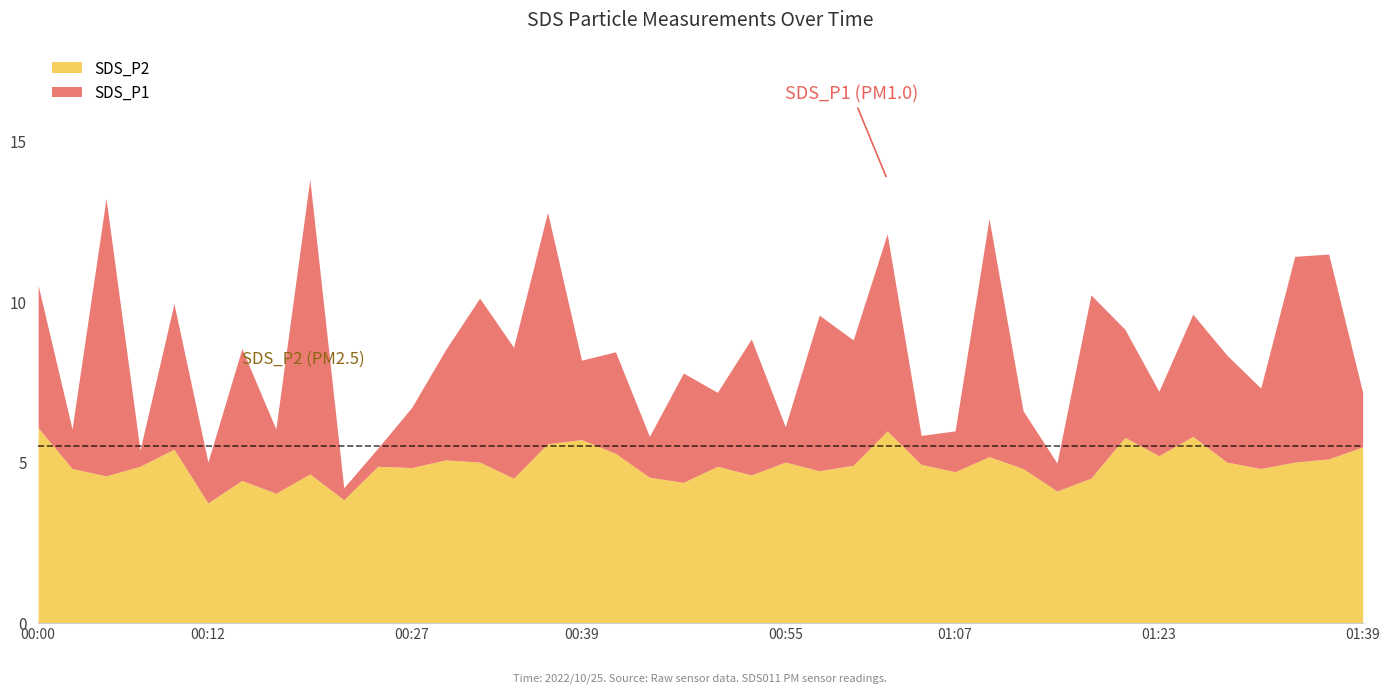

In SDS_P2, how many points are lower than both neighbors (excluding endpoints)?

13